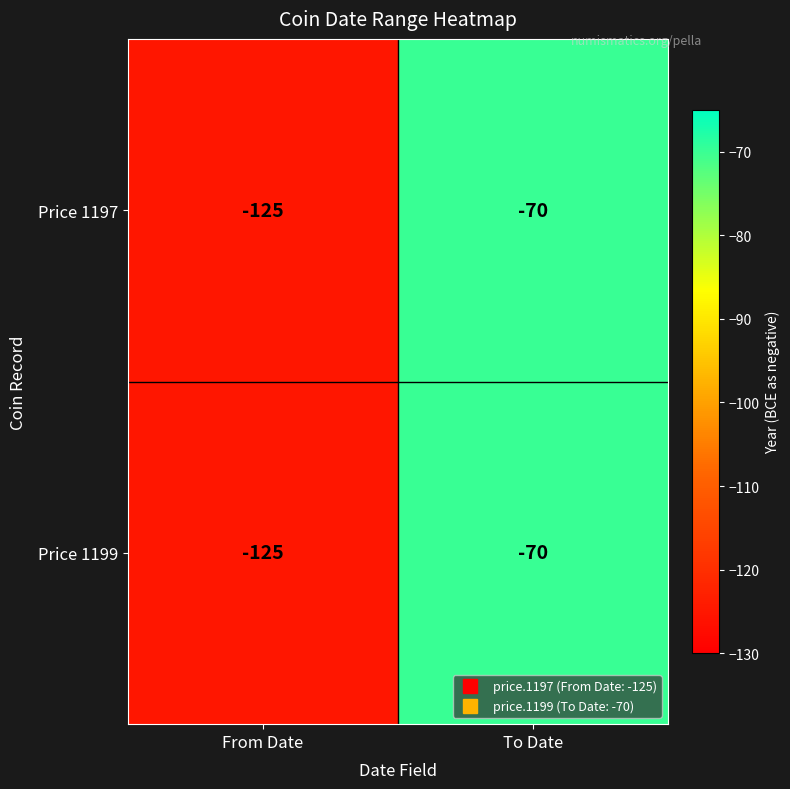

What is the difference between the Price 1197 values at From Date and To Date?

55